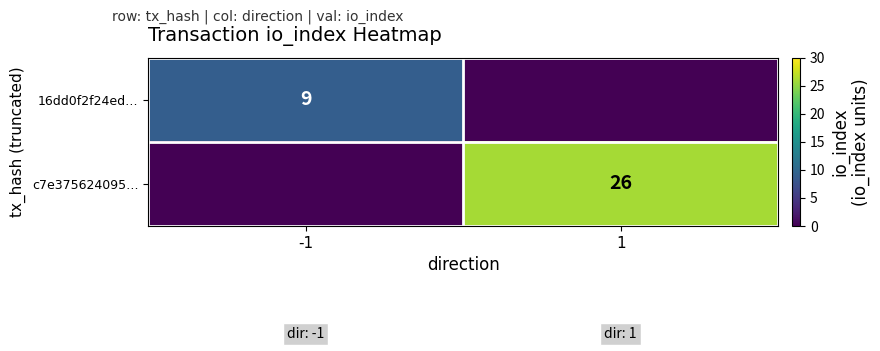

True or false: c7e375624095… has a value of 26 at 1.

True